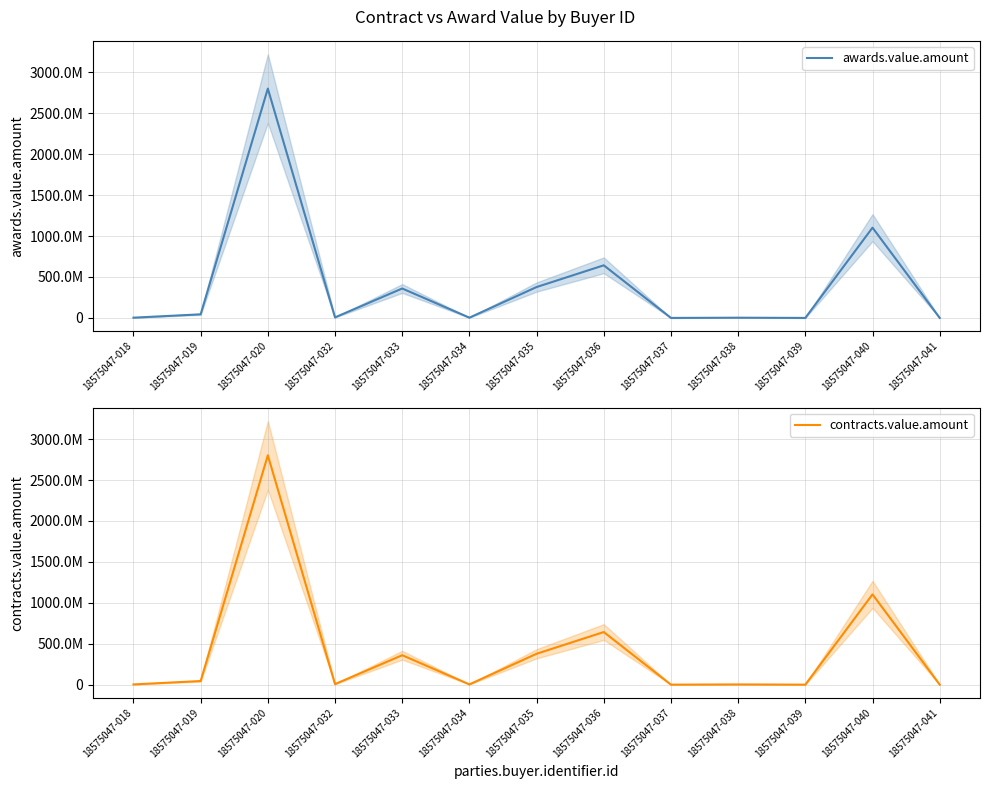

Which series has the largest range (max minus min)?

awards.value.amount